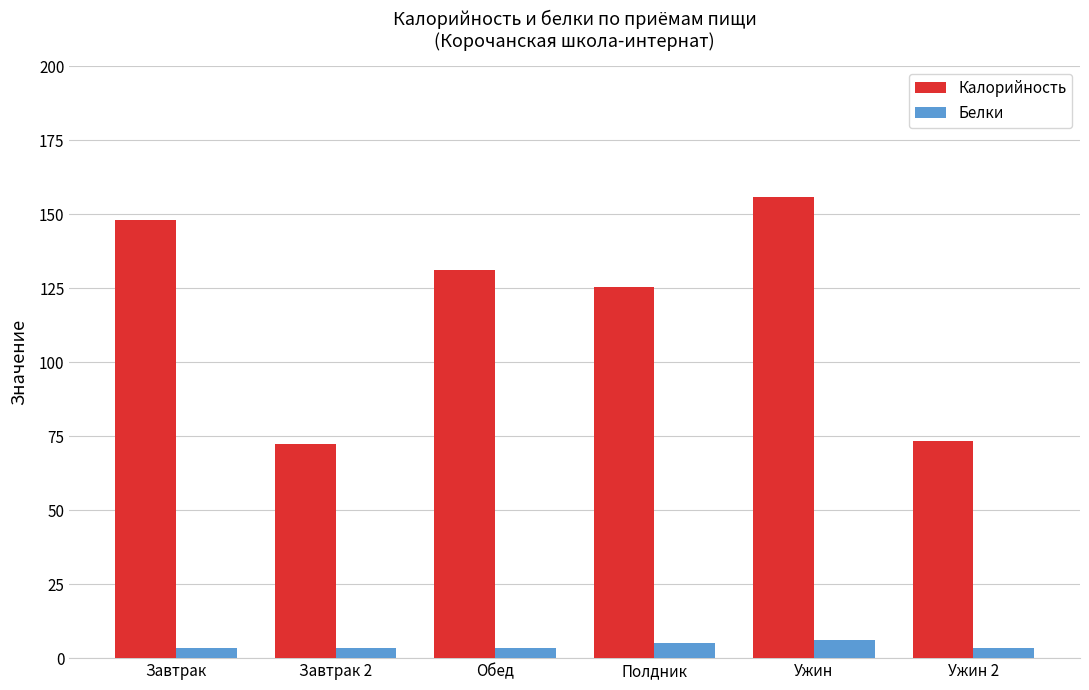

What is the approximate value of Калорийность at Завтрак 2?

72.3